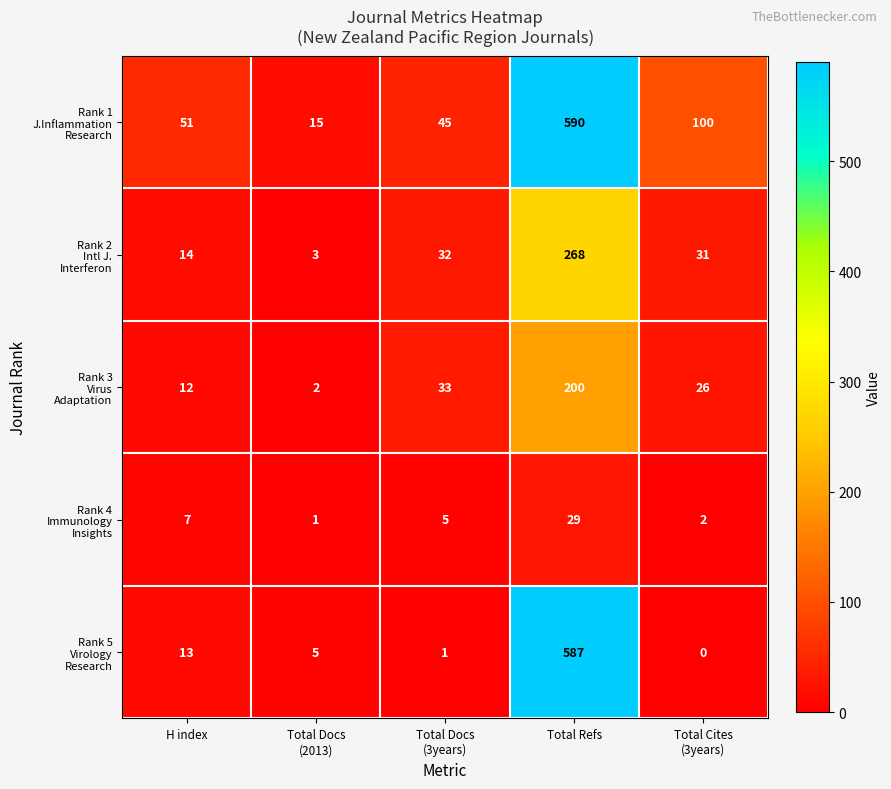

At which category is the sum across all series the highest?

Total Refs